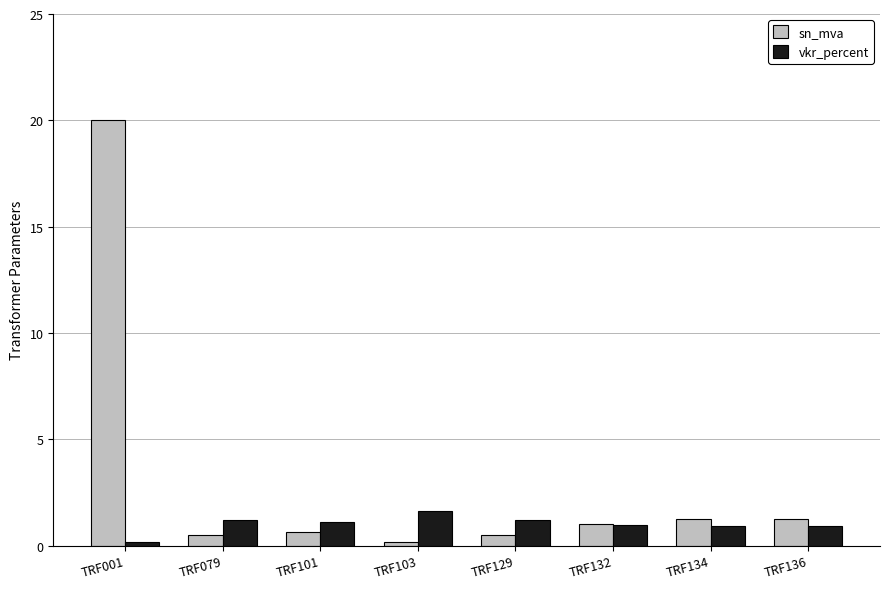

Count the number of categories in the chart.

8